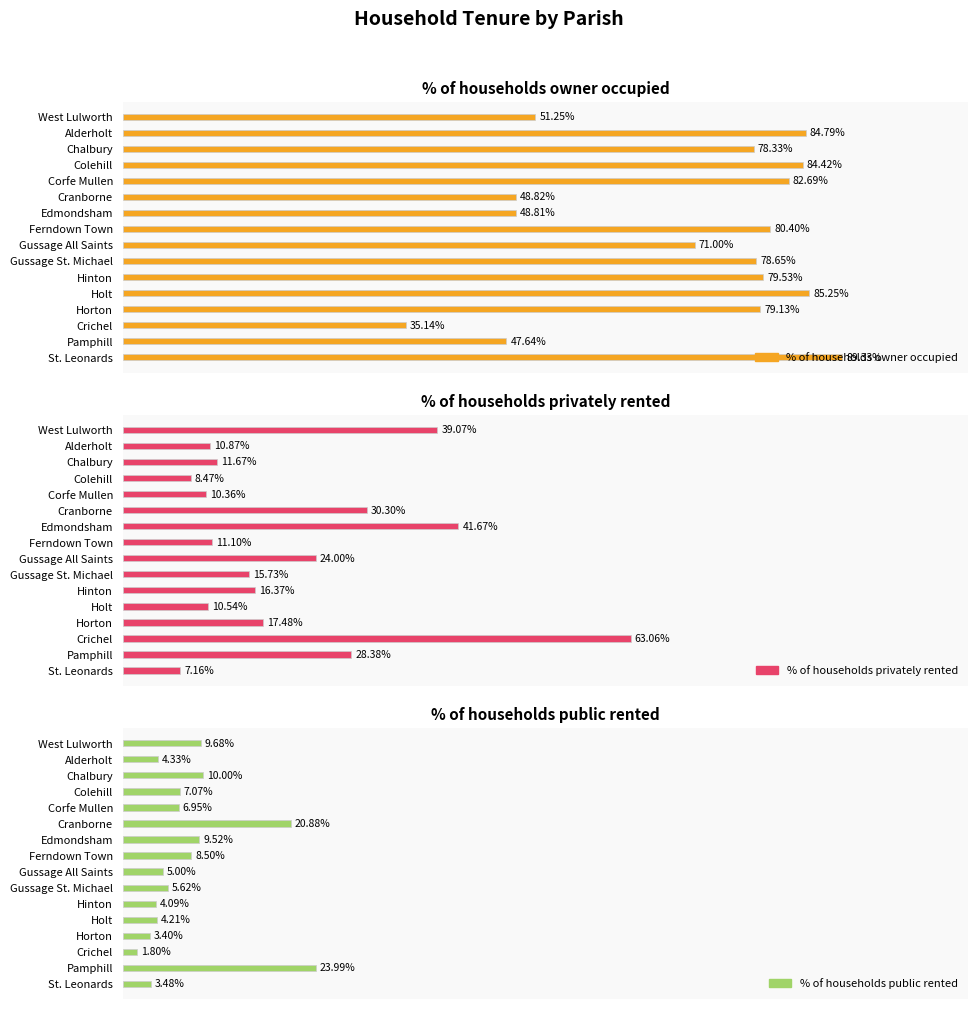

What is the difference between the % of households public rented values at Hinton and Cranborne?

16.8